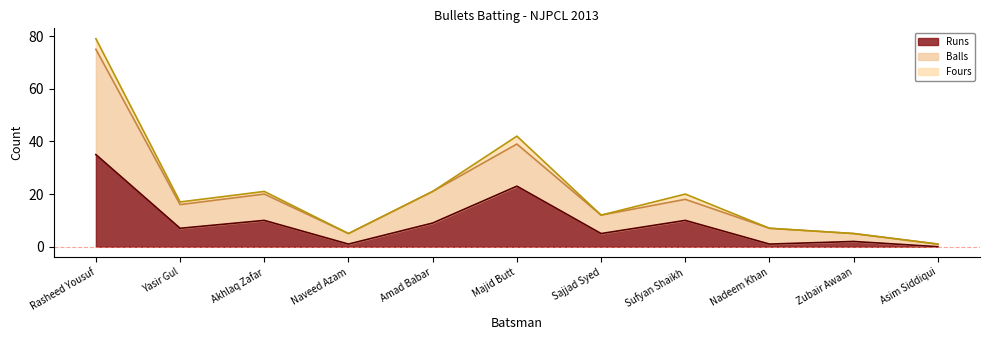

Which category has the highest value in the Runs series?

Rasheed Yousuf